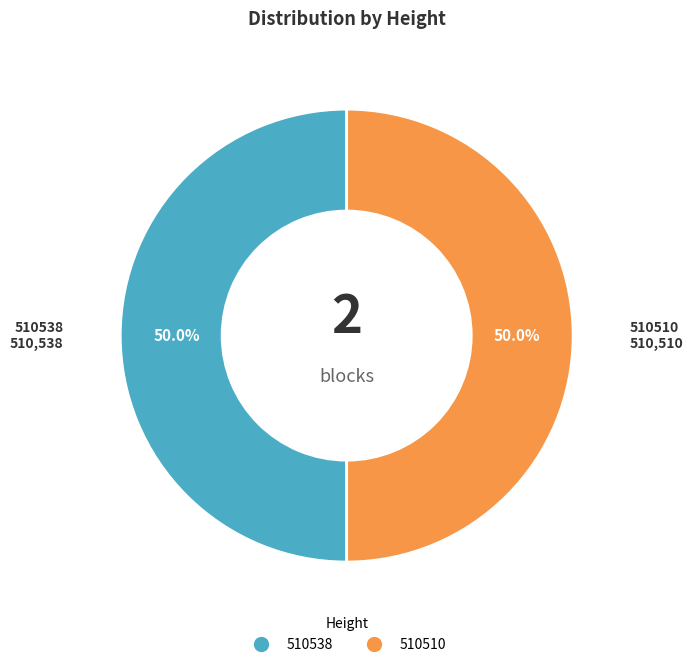

Approximately how many times larger is the value at 510510 compared to 510538?

1.0